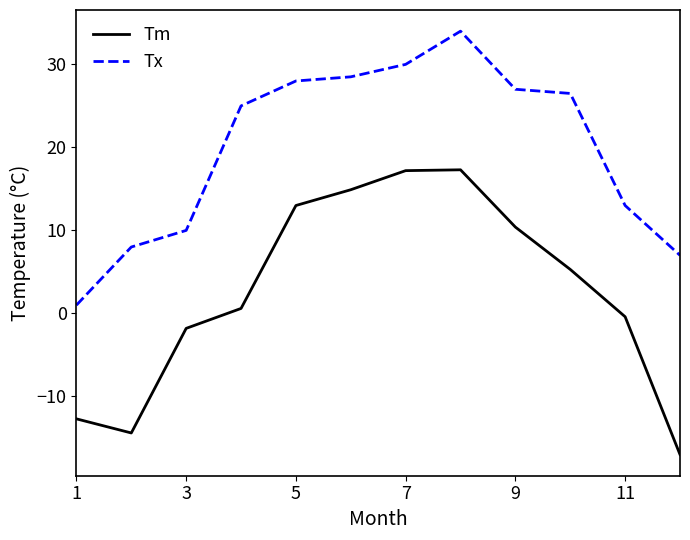

Rank the series by their maximum value, from highest to lowest.

Tx, Tm